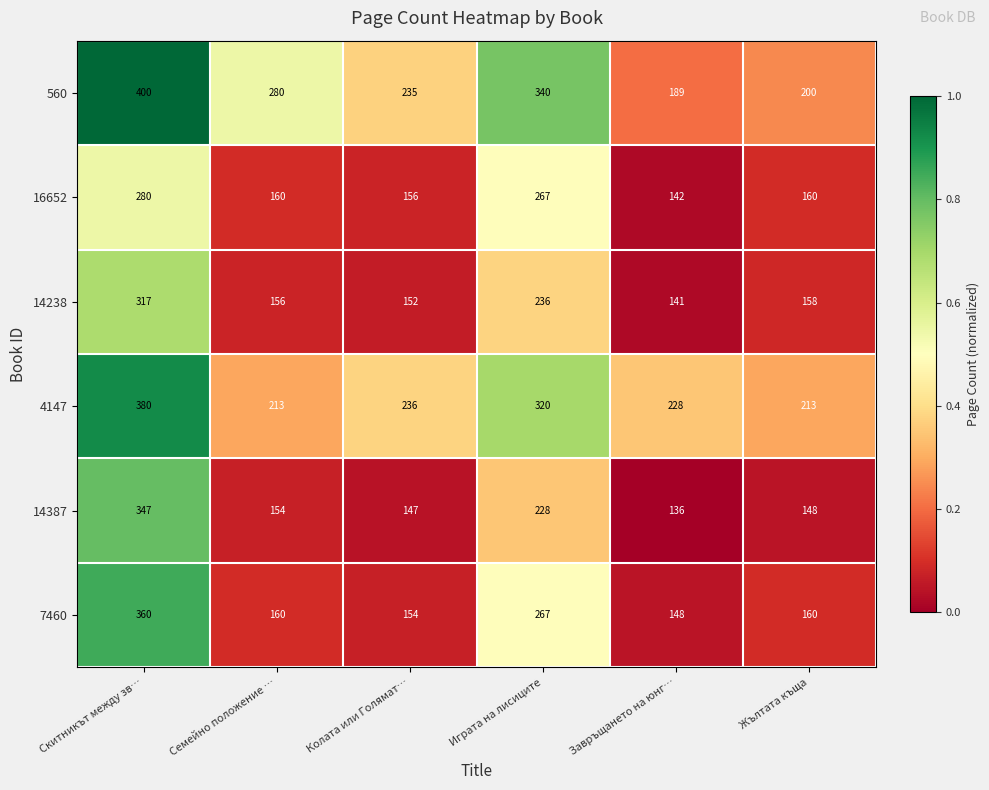

At which category is the sum across all series the highest?

Скитникът между зв…